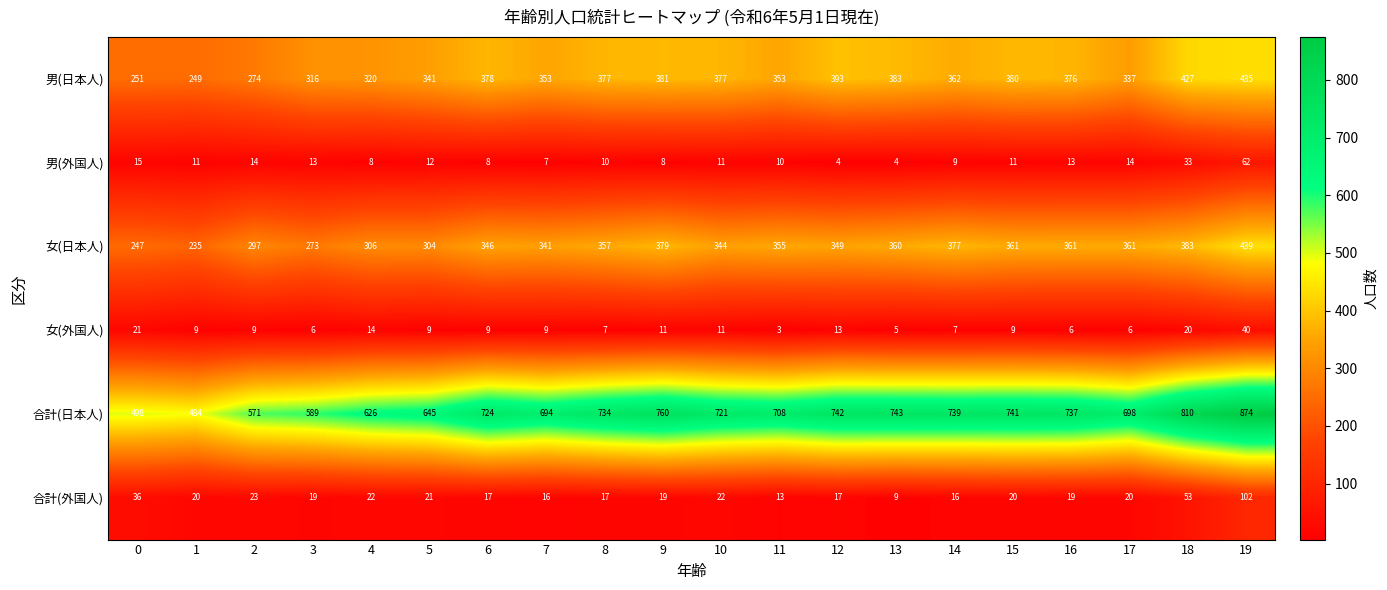

Which series has the widest spread of values?

合計(日本人)